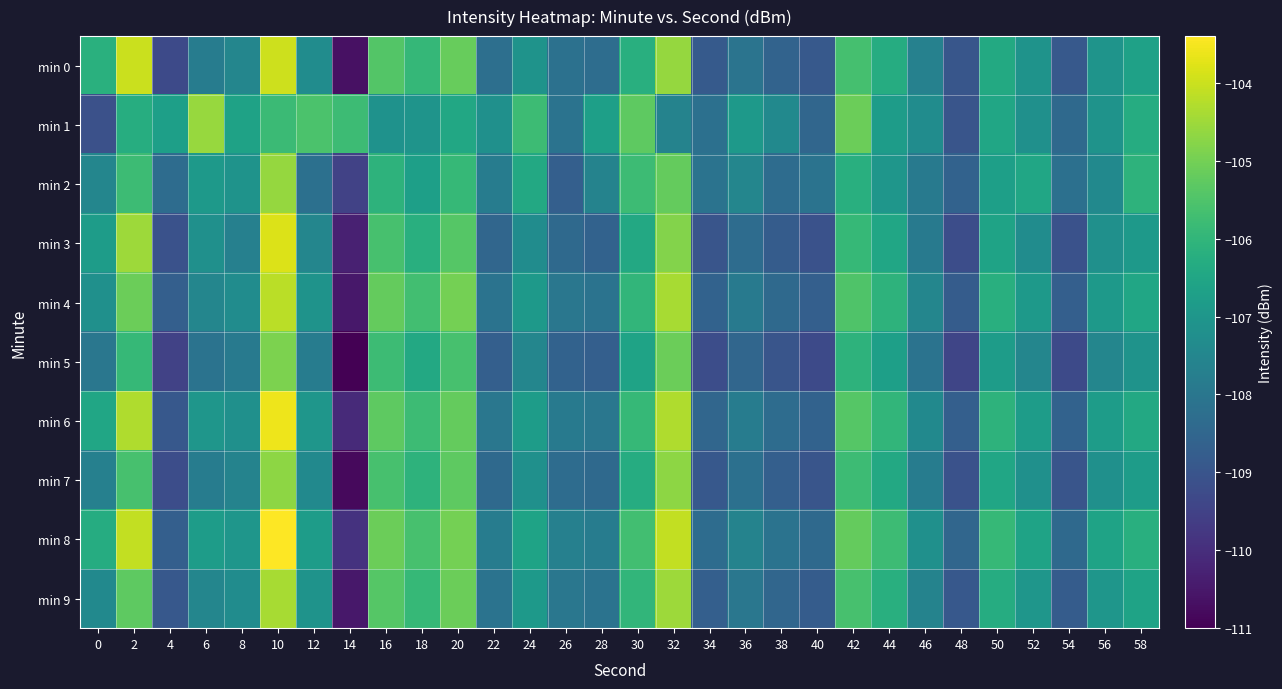

Rank the series by their maximum value, from highest to lowest.

min 8, min 6, min 3, min 0, min 4, min 9, min 1, min 2, min 7, min 5